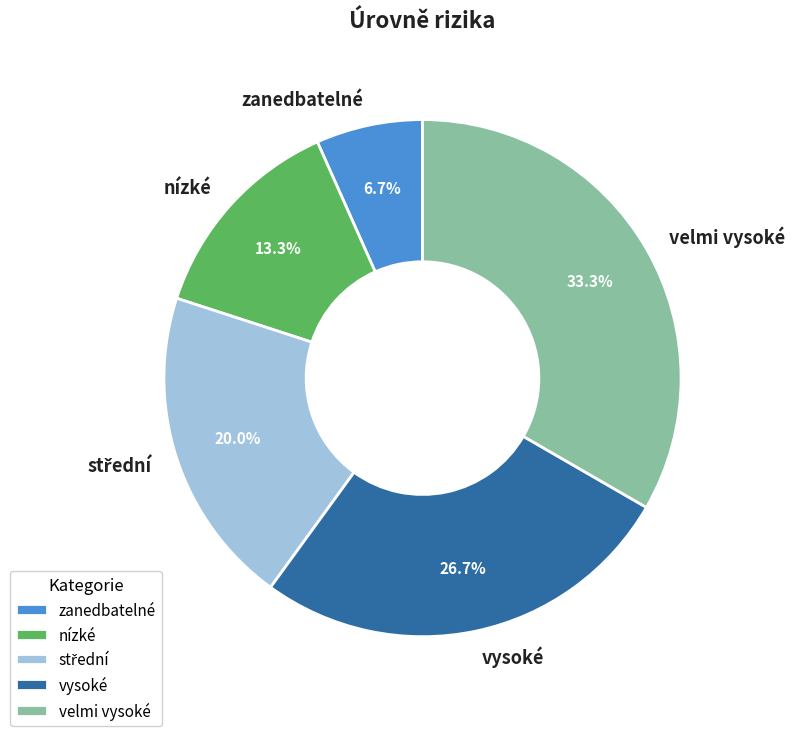

Which has a higher value, velmi vysoké or vysoké?

velmi vysoké